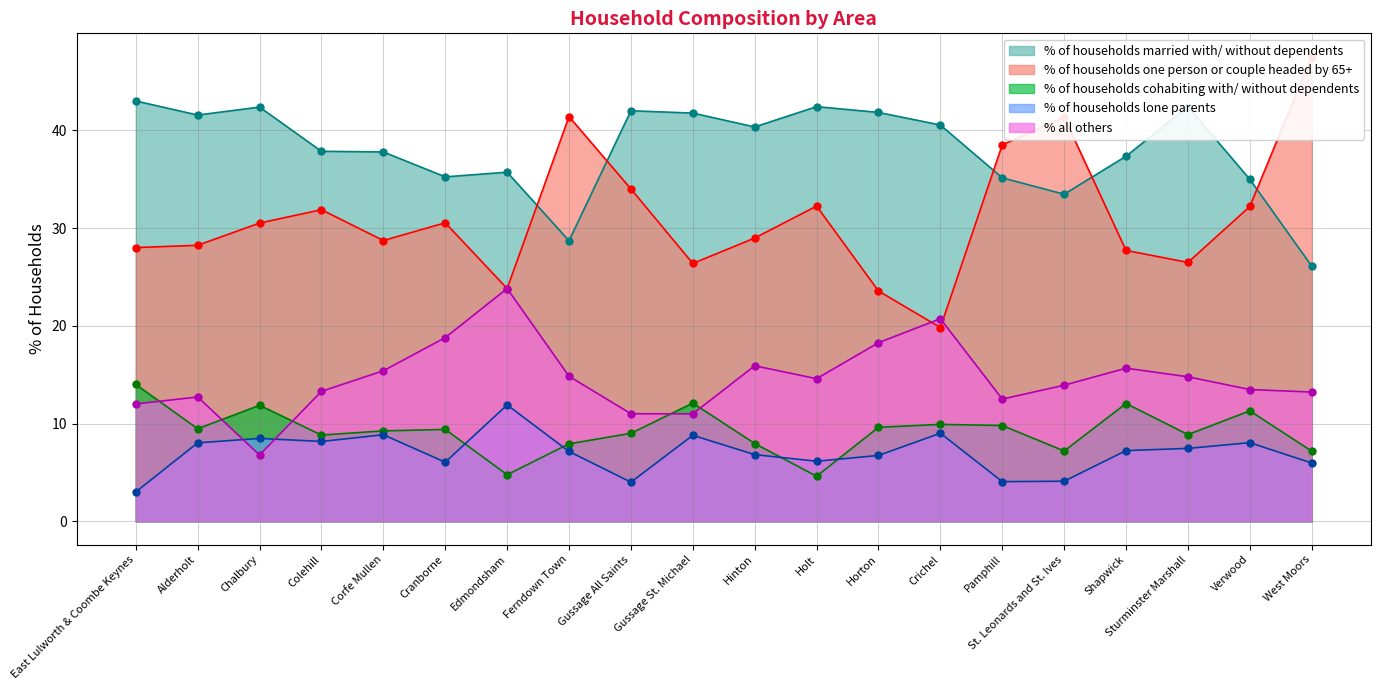

Reading left to right, transcribe all the data shown in this chart.

% of households married with/ without dependents: 43.0	41.6	42.4	37.9	37.8	35.2	35.7	28.7	42.0	41.8	40.3	42.4	41.8	40.5	35.1	33.5	37.3	42.4	35.0	26.1
% of households one person or couple headed by 65+: 28.0	28.2	30.5	31.9	28.7	30.5	23.8	41.4	34.0	26.4	29.0	32.2	23.6	19.8	38.5	41.3	27.7	26.5	32.2	47.5
% of households cohabiting with/ without dependents: 14.0	9.5	11.9	8.8	9.2	9.4	4.8	7.9	9.0	12.1	8.0	4.6	9.6	9.9	9.8	7.2	12.0	8.9	11.3	7.2
% of households lone parents: 3.0	8.0	8.5	8.2	8.9	6.0	11.9	7.1	4.0	8.8	6.8	6.1	6.7	9.0	4.1	4.1	7.2	7.5	8.0	6.0
% all others: 12.0	12.7	6.8	13.3	15.4	18.8	23.8	14.8	11.0	11.0	15.9	14.6	18.3	20.7	12.5	13.9	15.7	14.8	13.5	13.2